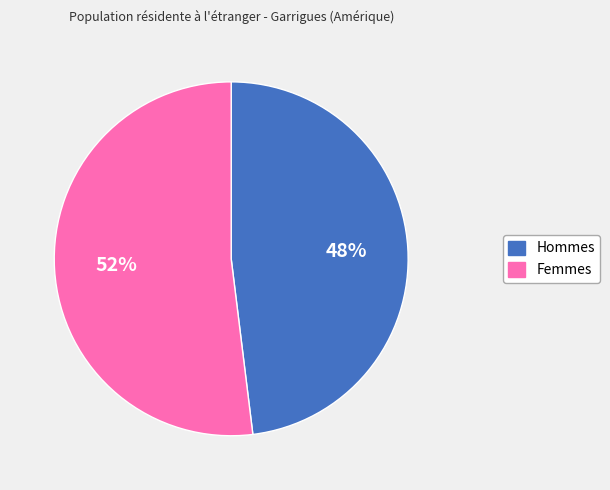

Does any single category account for the majority?

Yes